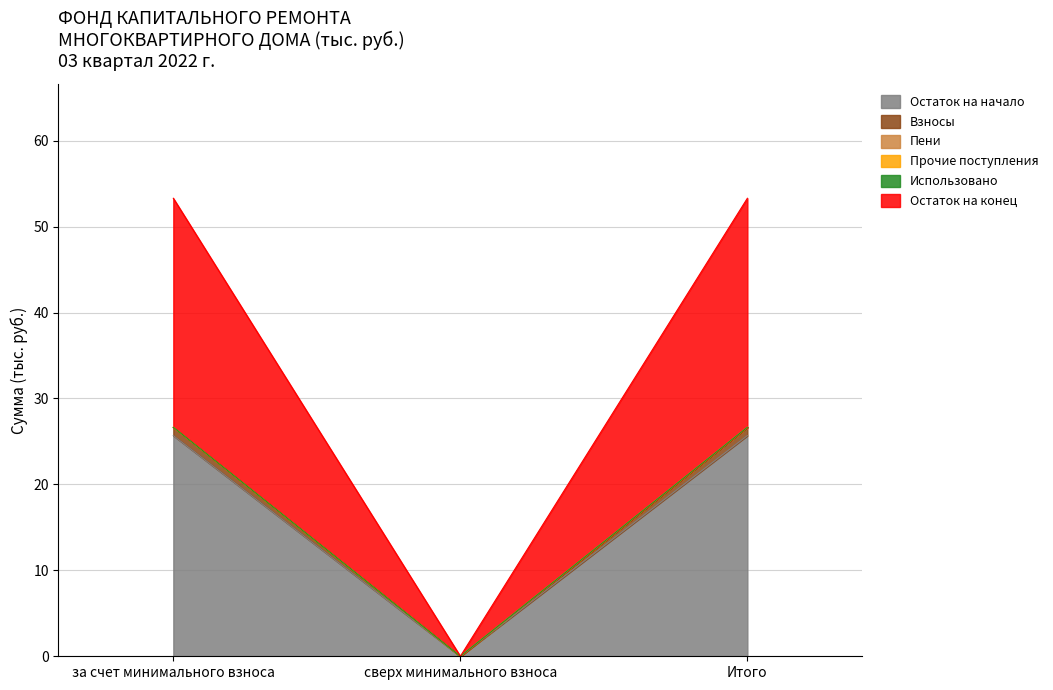

The Остаток на конец series shows 0.0 at сверх минимального взноса. True or false?

True